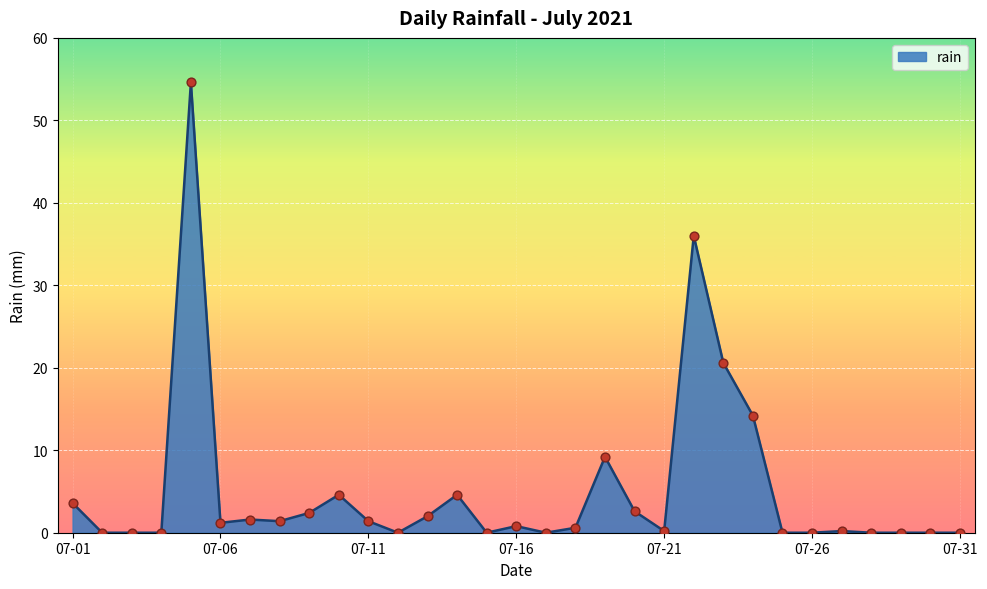

What is the maximum value shown in the chart?

54.6